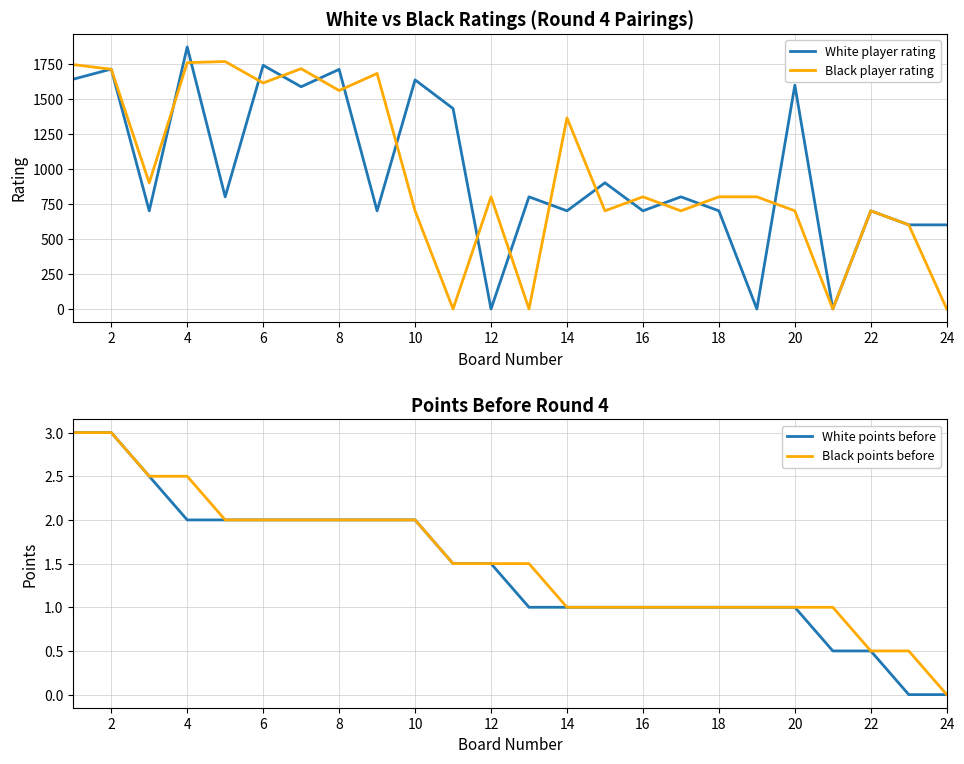

What is the average value of the Black points before series?

1.5